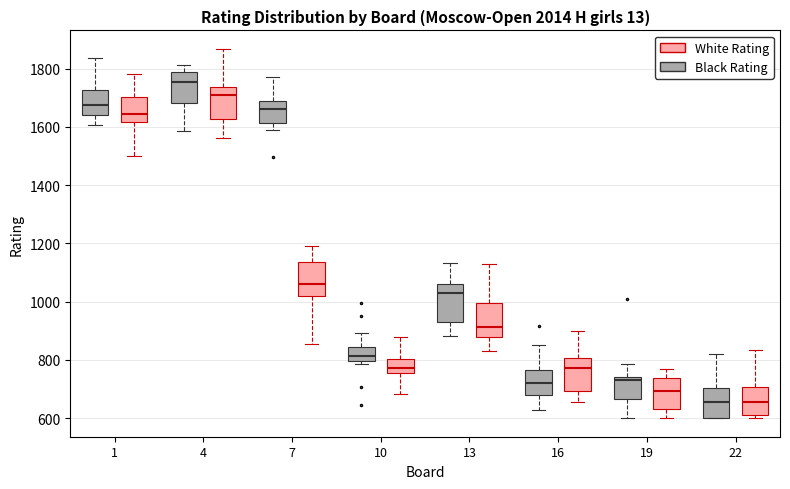

Which box has the highest median line?

4 (Black Rating)